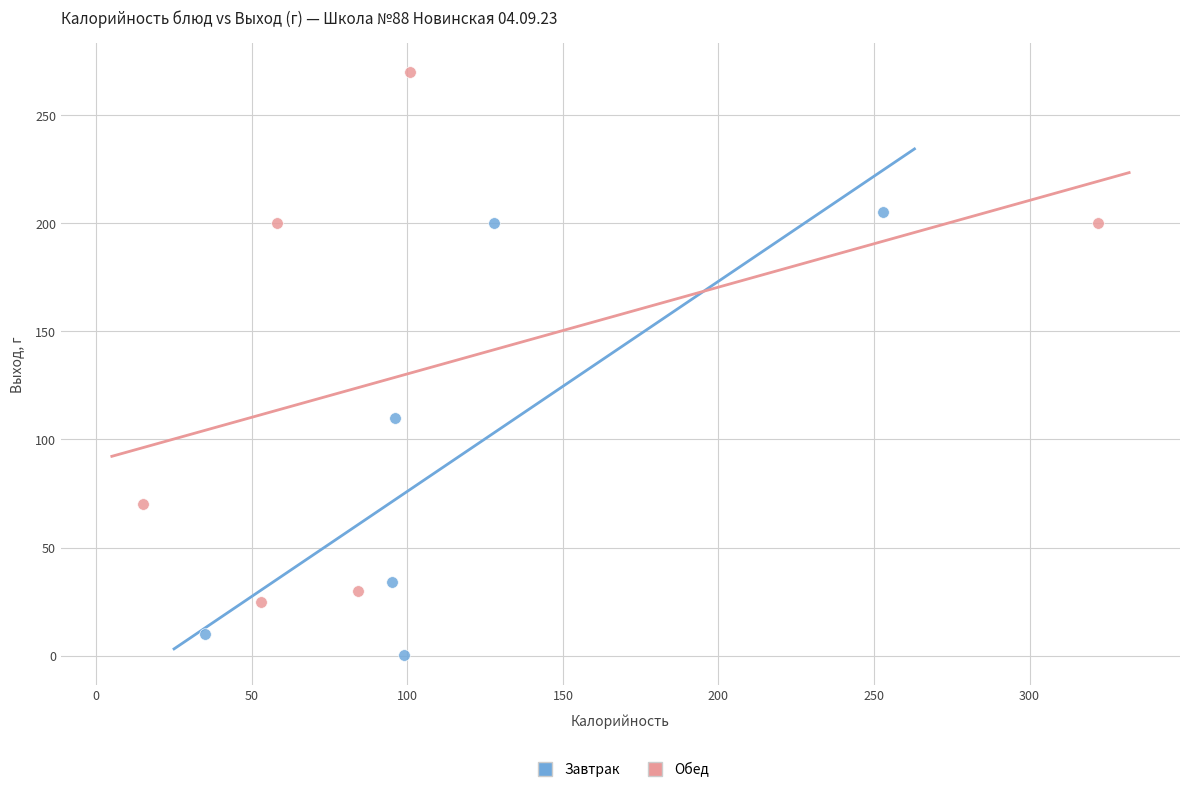

What are all the series names shown in the legend?

Завтрак, Обед